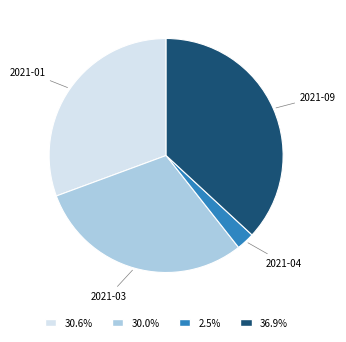

Which slice is the smallest?

2021-04